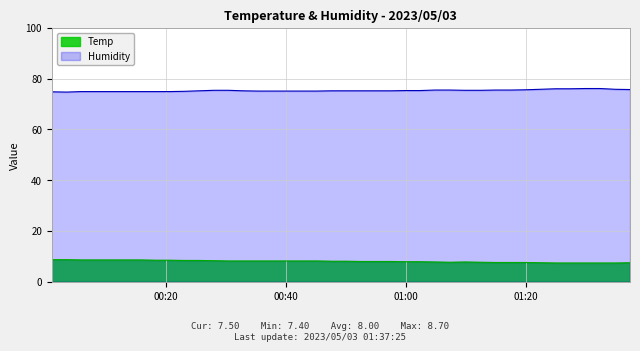

Reading left to right, list all the values displayed in this chart.

Temp: 2023/05/03 00:01:01=8.7	2023/05/03 00:03:30=8.7	2023/05/03 00:05:57=8.6	2023/05/03 00:08:24=8.6	2023/05/03 00:10:51=8.6	2023/05/03 00:13:17=8.6	2023/05/03 00:15:44=8.6	2023/05/03 00:18:11=8.5	2023/05/03 00:20:39=8.5	2023/05/03 00:23:07=8.4	2023/05/03 00:25:34=8.4	2023/05/03 00:28:01=8.3	2023/05/03 00:30:28=8.2	2023/05/03 00:32:55=8.2	2023/05/03 00:35:22=8.2	2023/05/03 00:37:51=8.2	2023/05/03 00:40:18=8.2	2023/05/03 00:42:45=8.2	2023/05/03 00:45:12=8.2	2023/05/03 00:47:39=8.1	2023/05/03 00:50:08=8.1	2023/05/03 00:52:35=8.0	2023/05/03 00:55:04=8.0	2023/05/03 00:57:31=8.0	2023/05/03 00:59:57=7.9	2023/05/03 01:02:24=7.9	2023/05/03 01:04:52=7.8	2023/05/03 01:07:23=7.7	2023/05/03 01:09:56=7.8	2023/05/03 01:12:30=7.7	2023/05/03 01:15:00=7.6	2023/05/03 01:17:28=7.6	2023/05/03 01:19:57=7.6	2023/05/03 01:22:28=7.5	2023/05/03 01:25:01=7.4	2023/05/03 01:27:28=7.4	2023/05/03 01:29:54=7.4	2023/05/03 01:32:26=7.4	2023/05/03 01:34:58=7.4	2023/05/03 01:37:25=7.5
Humidity: 2023/05/03 00:01:01=74.8	2023/05/03 00:03:30=74.7	2023/05/03 00:05:57=74.9	2023/05/03 00:08:24=74.9	2023/05/03 00:10:51=74.9	2023/05/03 00:13:17=74.9	2023/05/03 00:15:44=74.9	2023/05/03 00:18:11=74.9	2023/05/03 00:20:39=74.9	2023/05/03 00:23:07=75.0	2023/05/03 00:25:34=75.2	2023/05/03 00:28:01=75.4	2023/05/03 00:30:28=75.4	2023/05/03 00:32:55=75.2	2023/05/03 00:35:22=75.1	2023/05/03 00:37:51=75.1	2023/05/03 00:40:18=75.1	2023/05/03 00:42:45=75.1	2023/05/03 00:45:12=75.1	2023/05/03 00:47:39=75.2	2023/05/03 00:50:08=75.2	2023/05/03 00:52:35=75.2	2023/05/03 00:55:04=75.2	2023/05/03 00:57:31=75.2	2023/05/03 00:59:57=75.3	2023/05/03 01:02:24=75.3	2023/05/03 01:04:52=75.5	2023/05/03 01:07:23=75.5	2023/05/03 01:09:56=75.4	2023/05/03 01:12:30=75.4	2023/05/03 01:15:00=75.5	2023/05/03 01:17:28=75.5	2023/05/03 01:19:57=75.6	2023/05/03 01:22:28=75.8	2023/05/03 01:25:01=76.0	2023/05/03 01:27:28=76.0	2023/05/03 01:29:54=76.1	2023/05/03 01:32:26=76.1	2023/05/03 01:34:58=75.8	2023/05/03 01:37:25=75.7